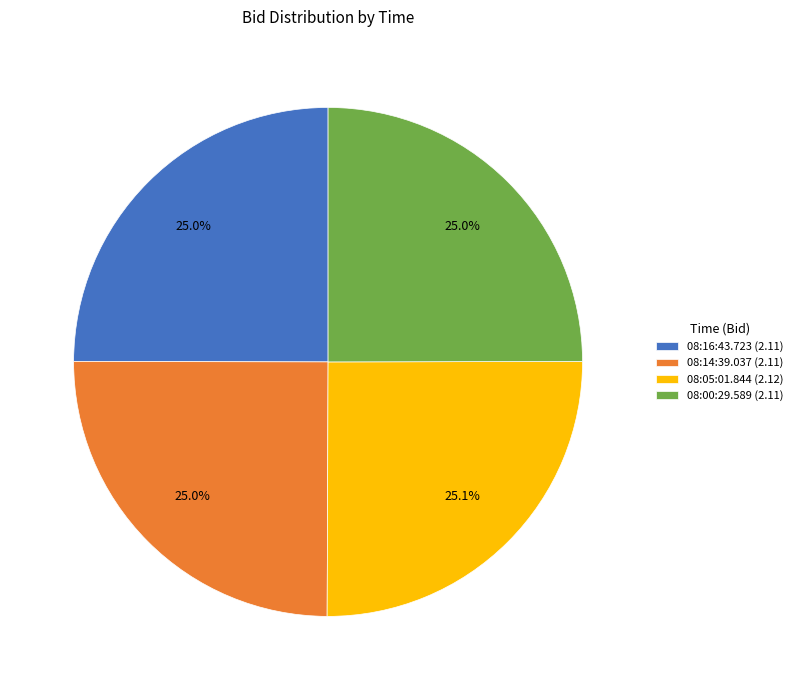

What portion of the pie excludes 08:16:43.723?

75.0%